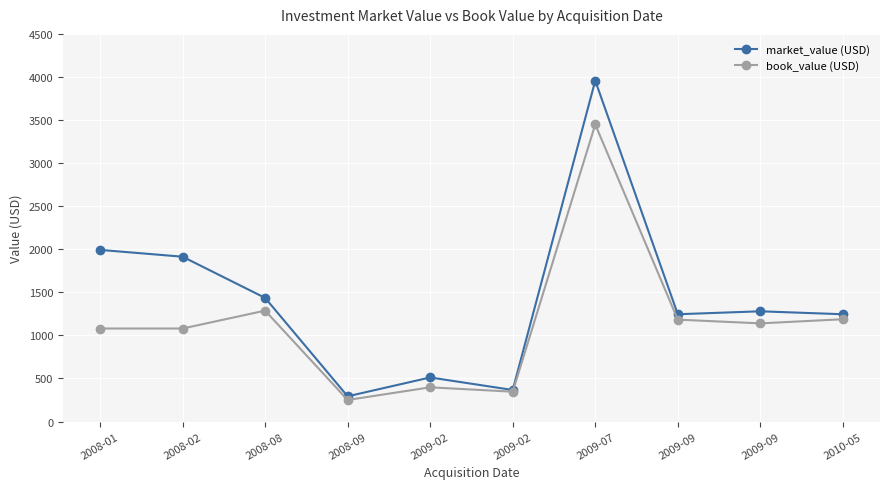

At which label is book_value (USD) closest to 1849?

2008-08